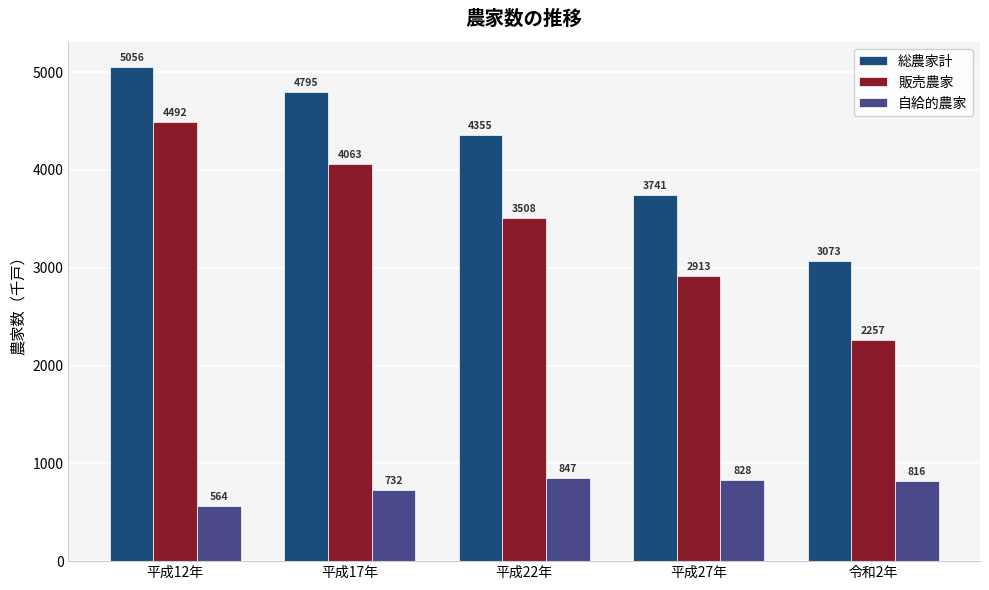

Count the 販売農家 values in the range 2913 to 4063.

3